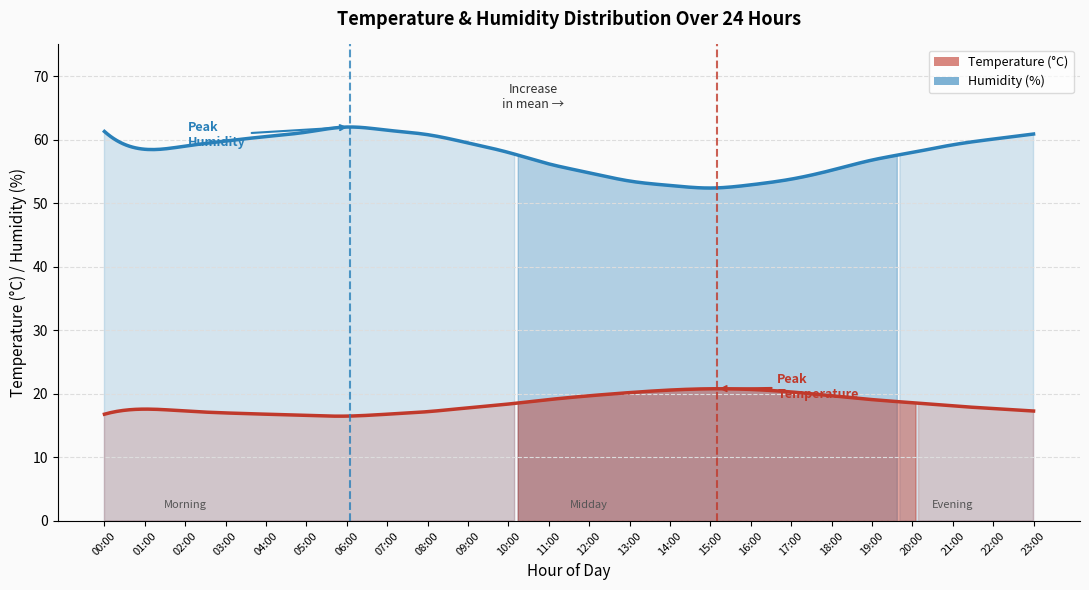

The temperature series shows 16.8 at 07:00. True or false?

True